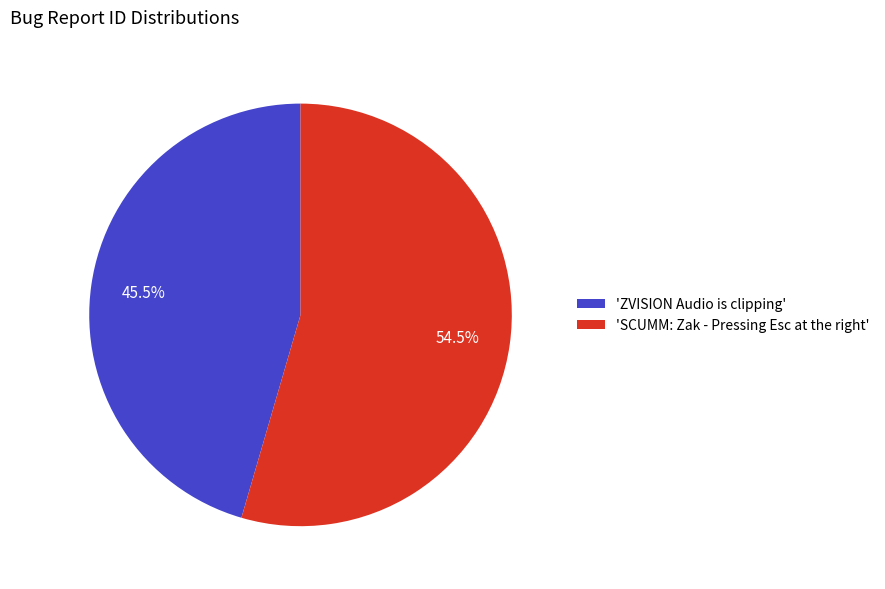

Which slice is the smallest?

'ZVISION Audio is clipping'